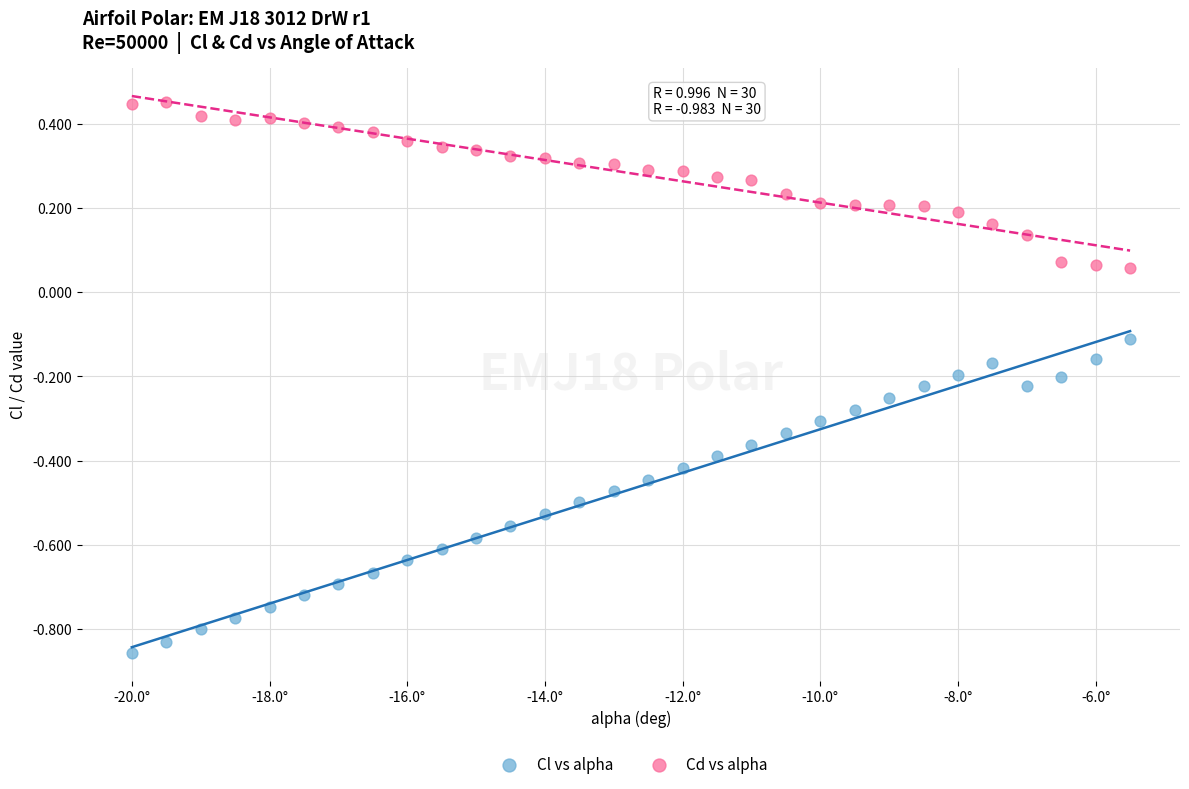

Which series reaches the maximum Y coordinate?

Cd vs alpha